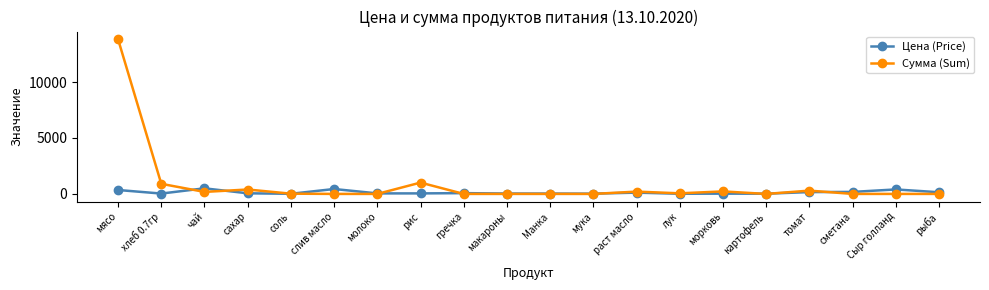

At which category is the sum across all series the highest?

мясо